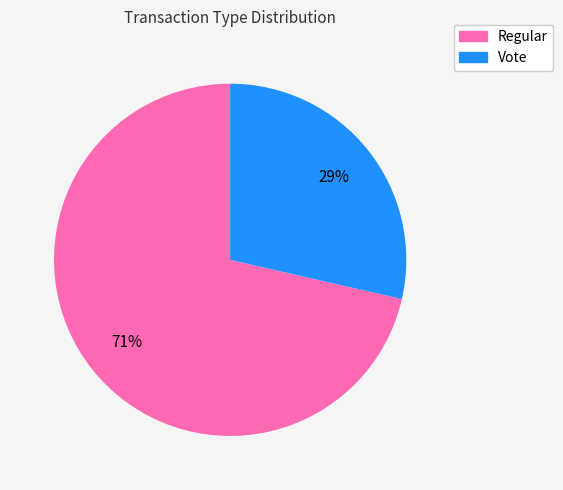

How many segments does this pie chart have?

2